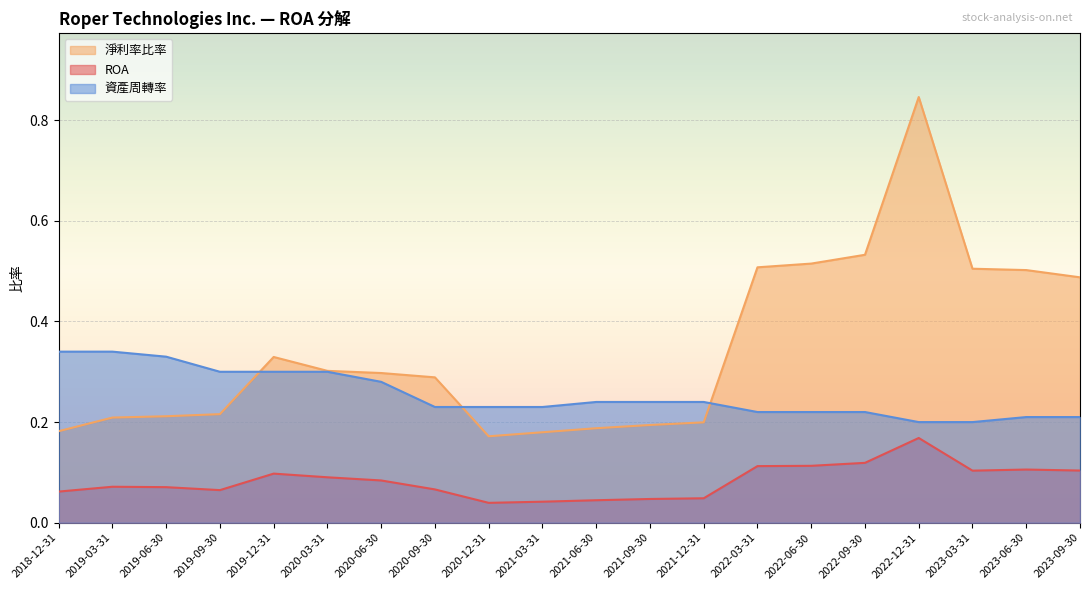

At which category does 淨利率比率 reach its first local valley?

2020-12-31